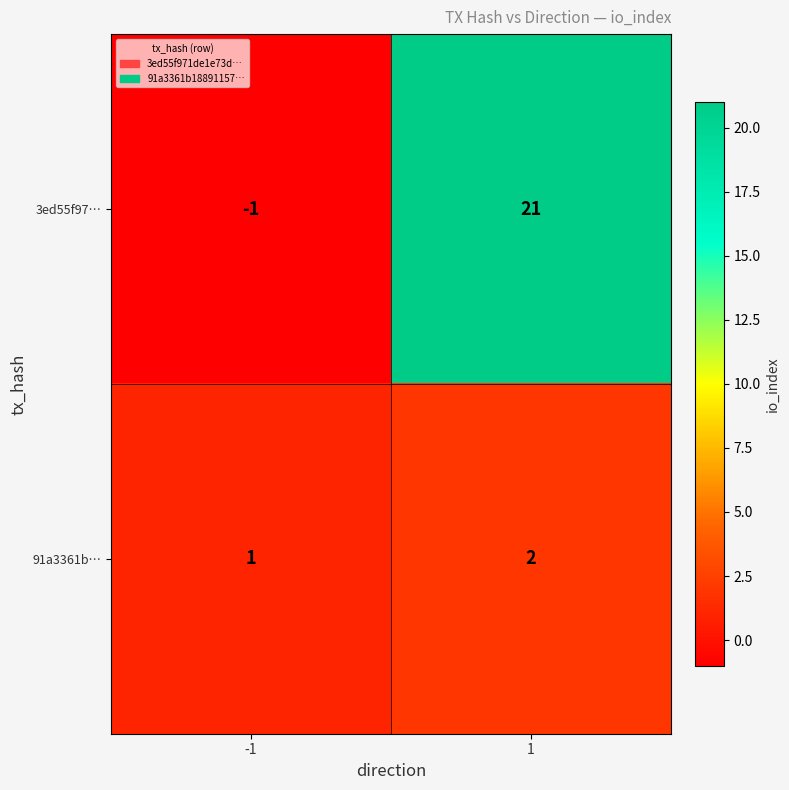

List the series in order of their overall mean, highest first.

3ed55f97…, 91a3361b…